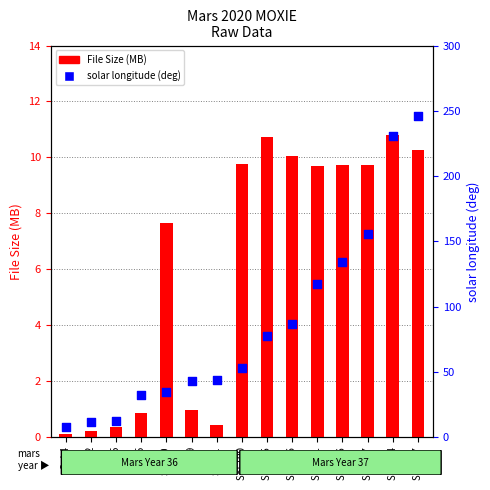

Which series reaches the minimum Y coordinate?

File Size (MB)